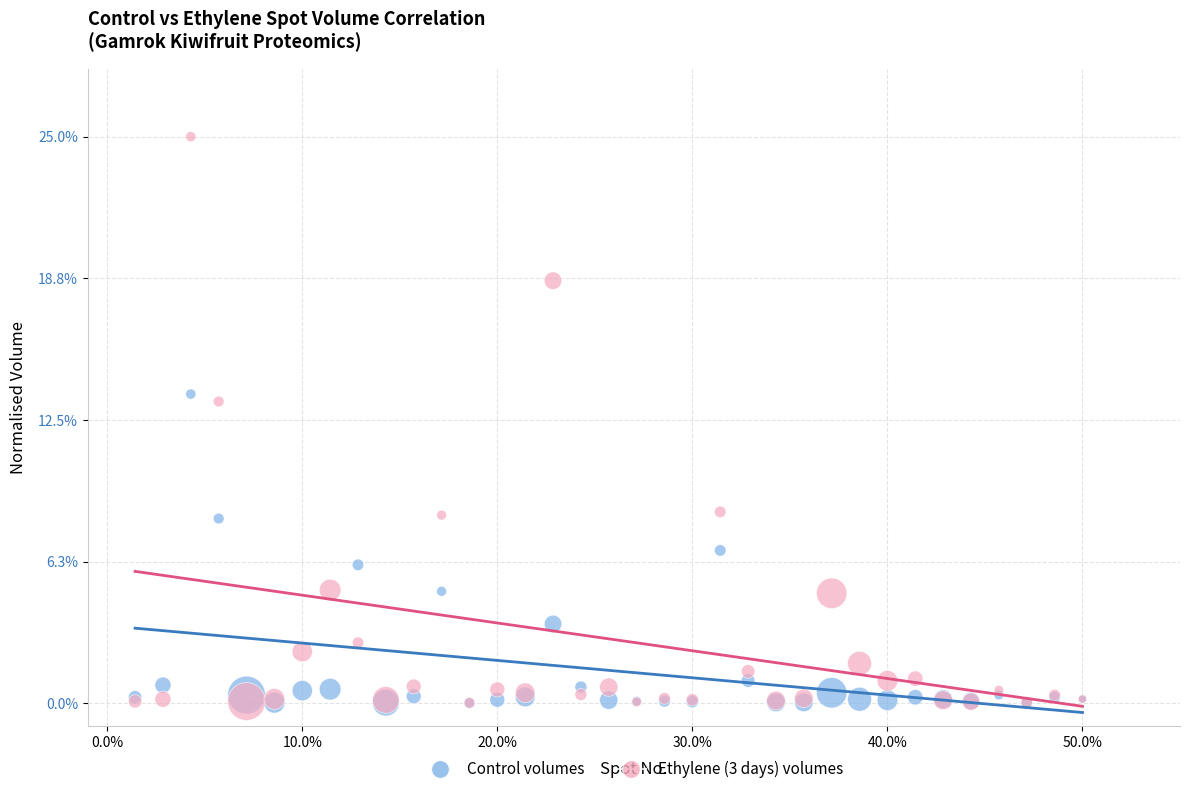

Across all series, what Y value is closest to 12?

13.3